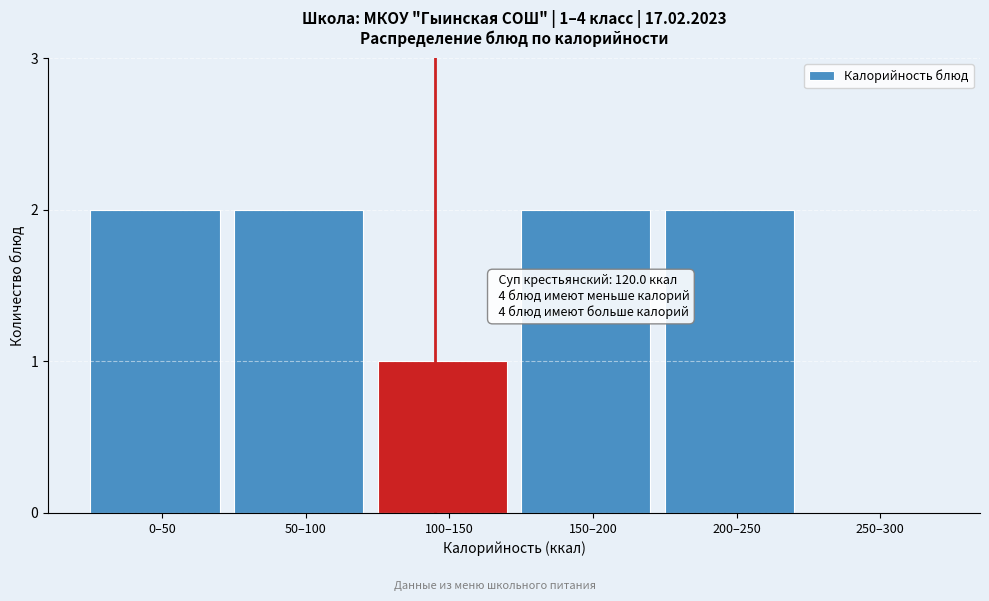

Reading left to right, transcribe all the data shown in this chart.

0–50=2	50–100=2	100–150=1	150–200=2	200–250=2	250–300=0